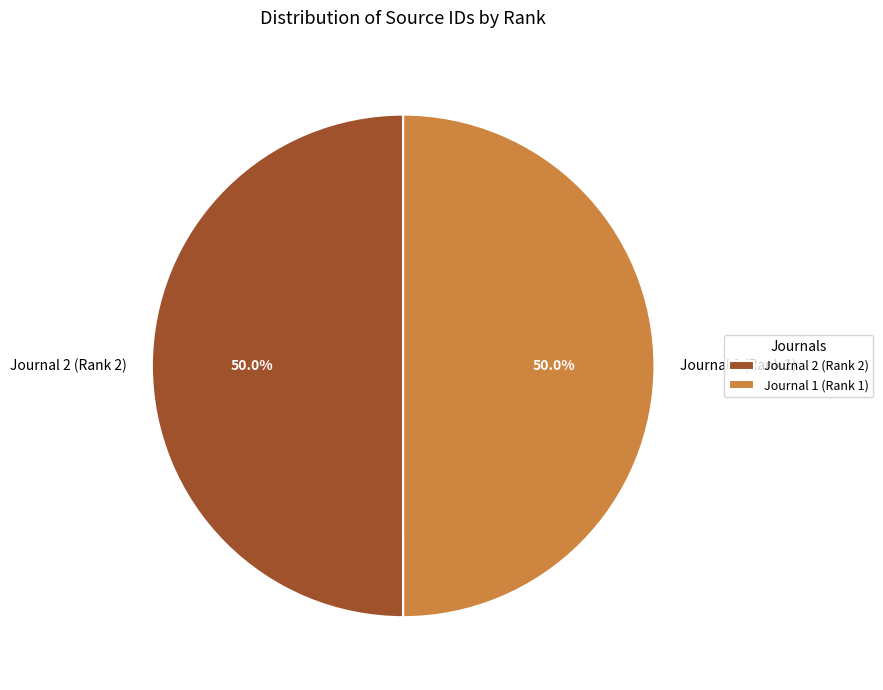

To the nearest percent, what is the average slice percentage?

50%